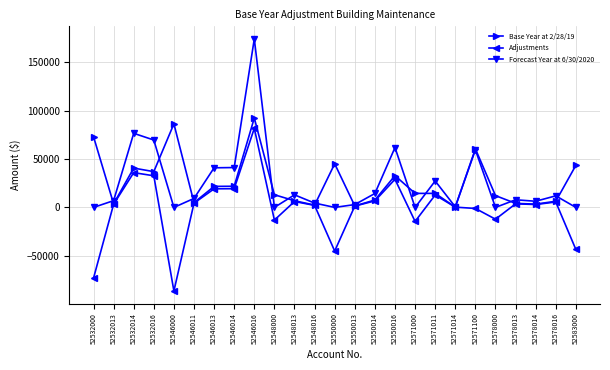

True or false: Forecast Year at 6/30/2020 has a value of 69659 at 52532016.

True